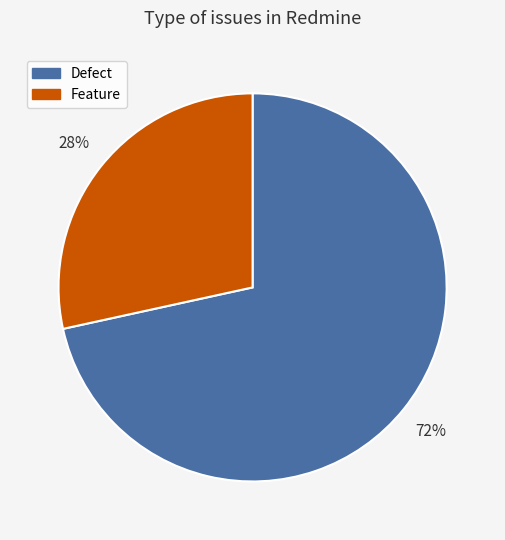

Is it true that Defect is 58% of the pie?

False